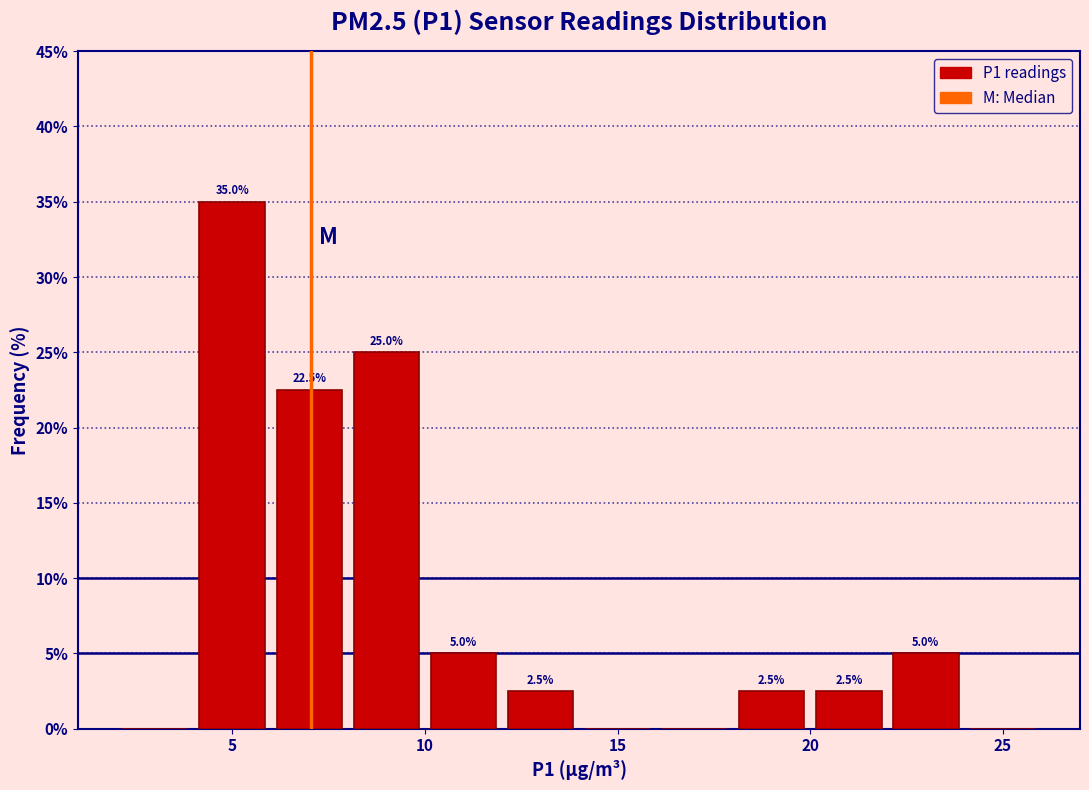

Which range on the x-axis has the tallest bar?

4 to 6